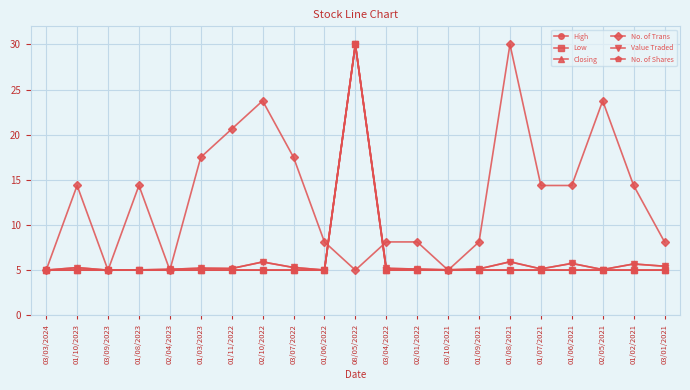

Is this an area chart (filled region under the line)?

No